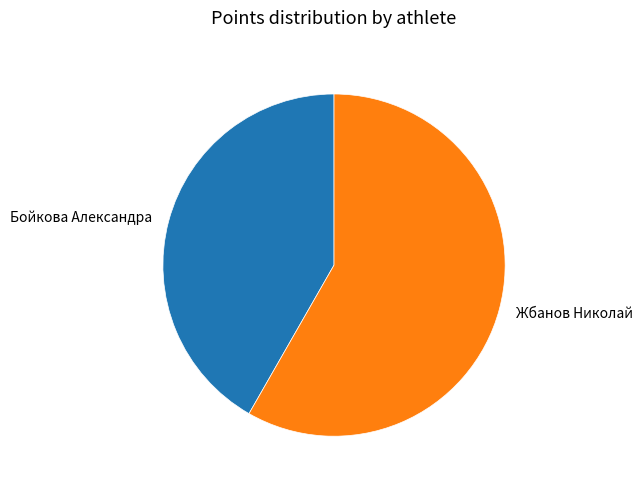

Between Бойкова Александра and Жбанов Николай, which is larger?

Жбанов Николай